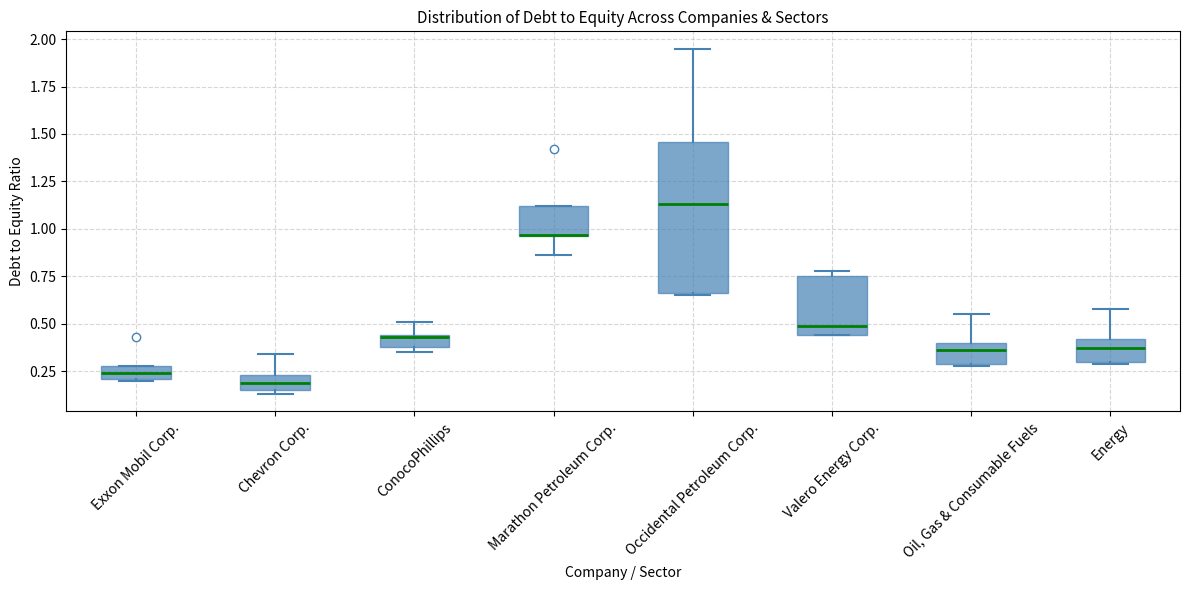

Which box is the tallest, from its lower edge to its upper edge?

Occidental Petroleum Corp.